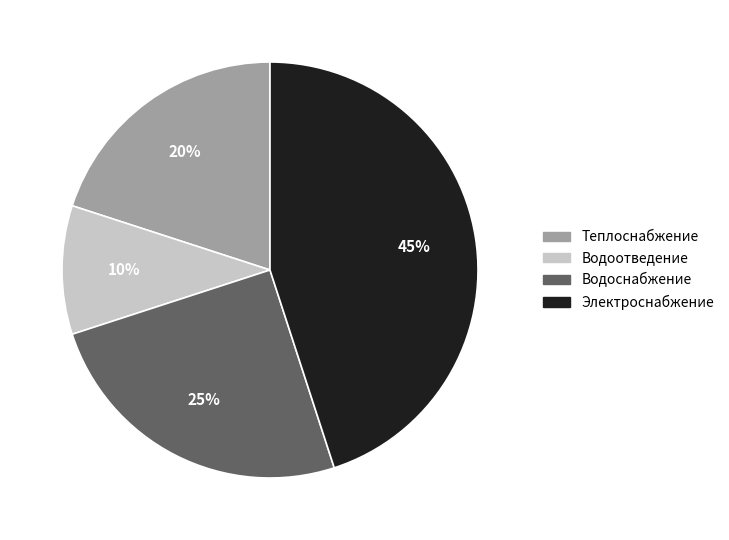

Is there a majority slice in this chart?

No